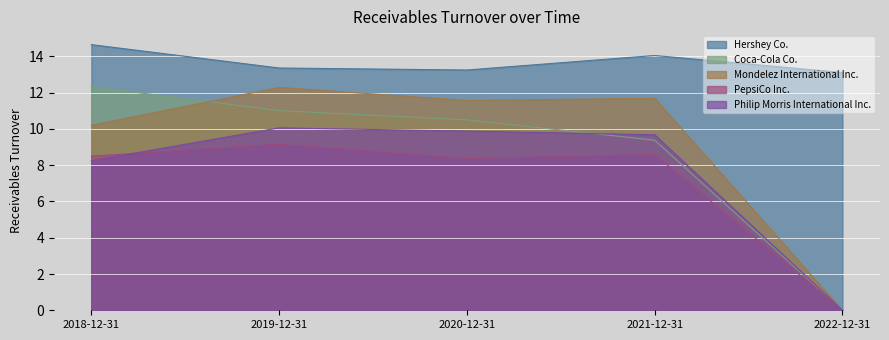

True or false: Coca-Cola Co. has a value of 6.7 at 2022-12-31.

False